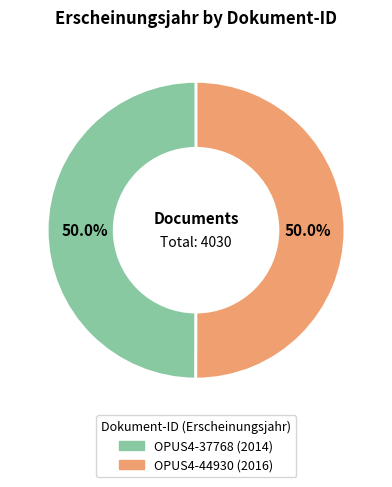

What percentage do OPUS4-37768 and OPUS4-44930 together represent?

100.0%